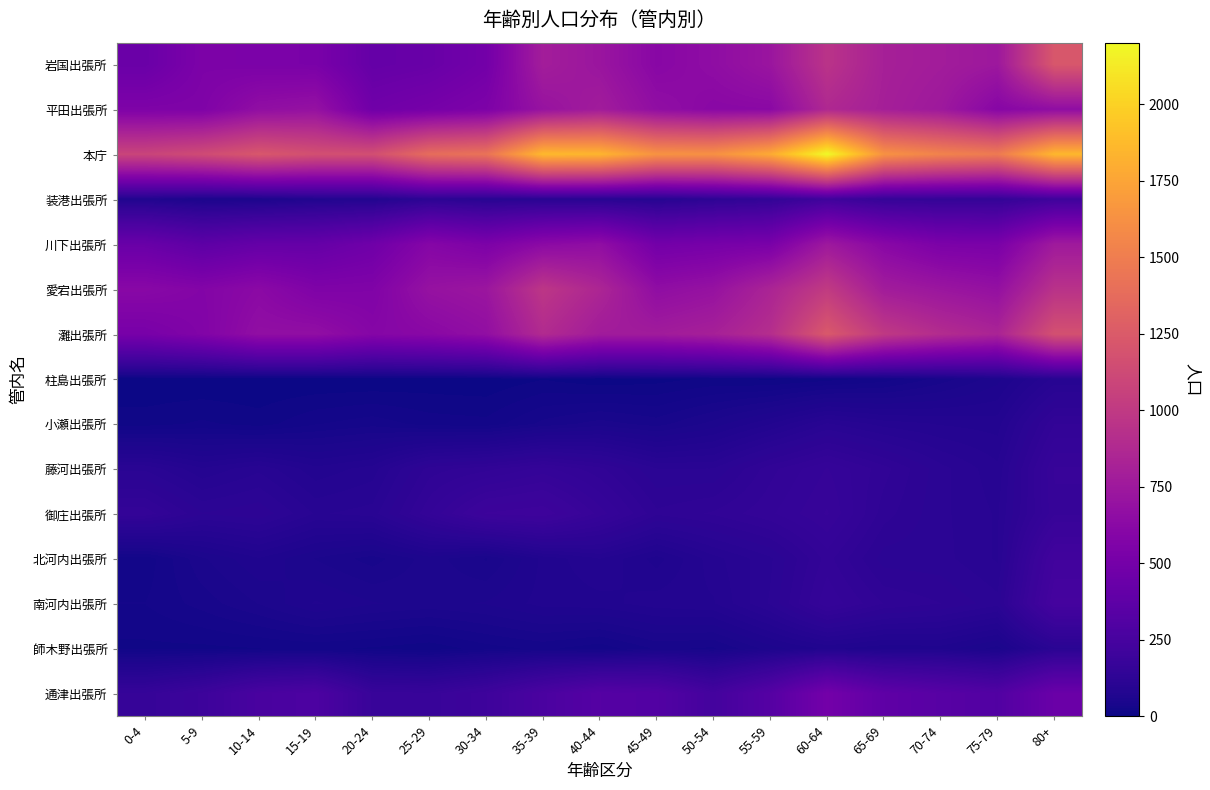

How many series are shown in this chart?

15